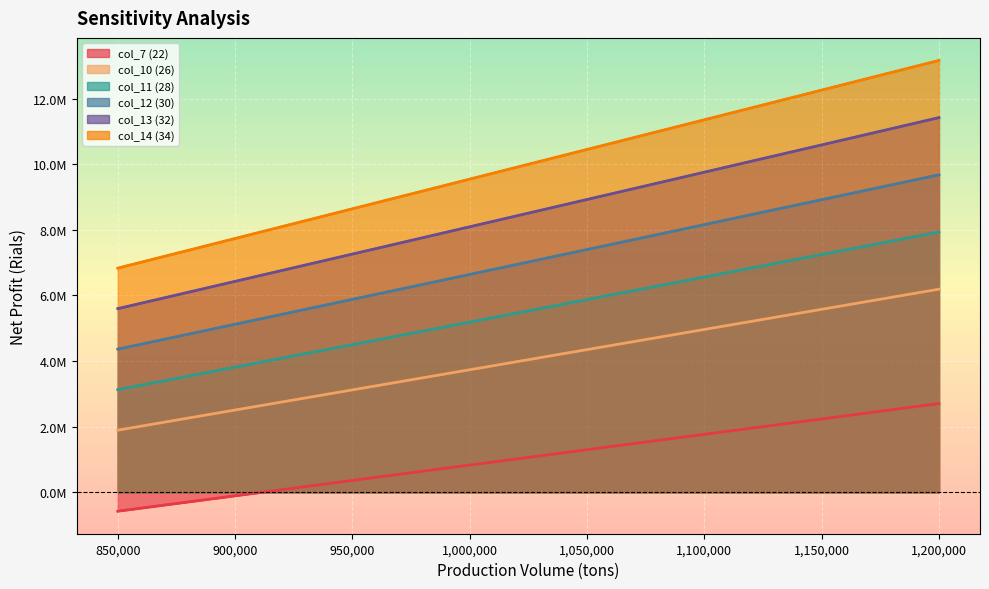

At 850000, list the series in order from smallest to largest.

col_7 (22), col_11 (28), col_12 (30), col_10 (26), col_13 (32), col_14 (34)